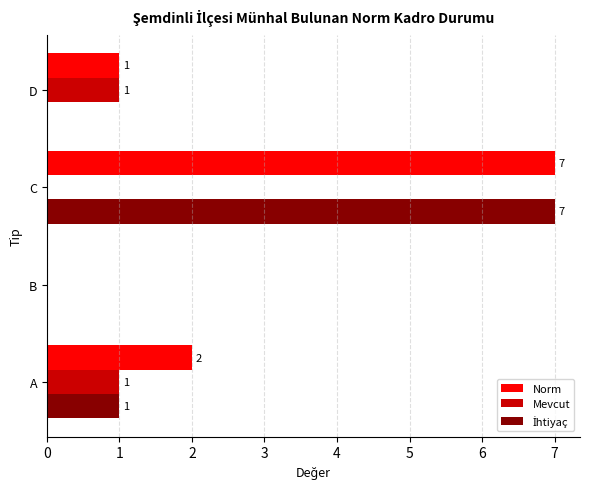

Is it true that Norm equals 1 at A?

False